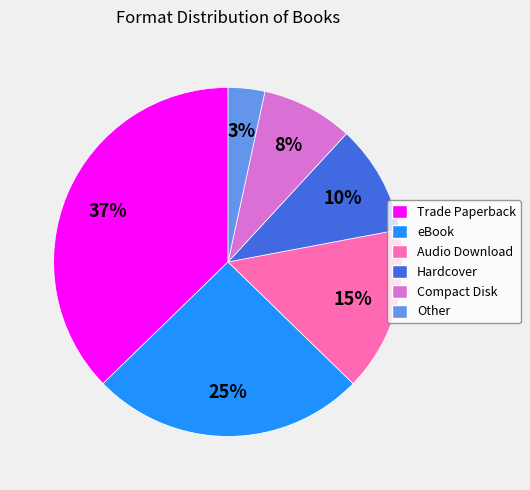

Combined, do Compact Disk and eBook account for over 50%?

No